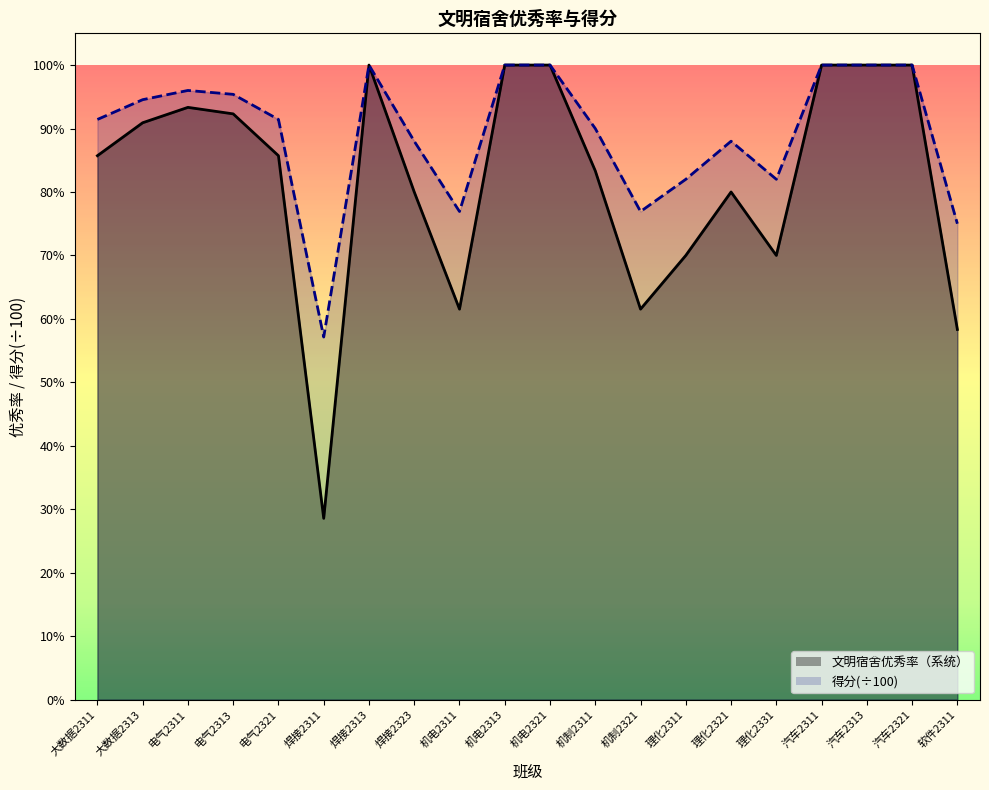

True or false: 得分 and 文明宿舍优秀率（系统） intersect in this chart.

False